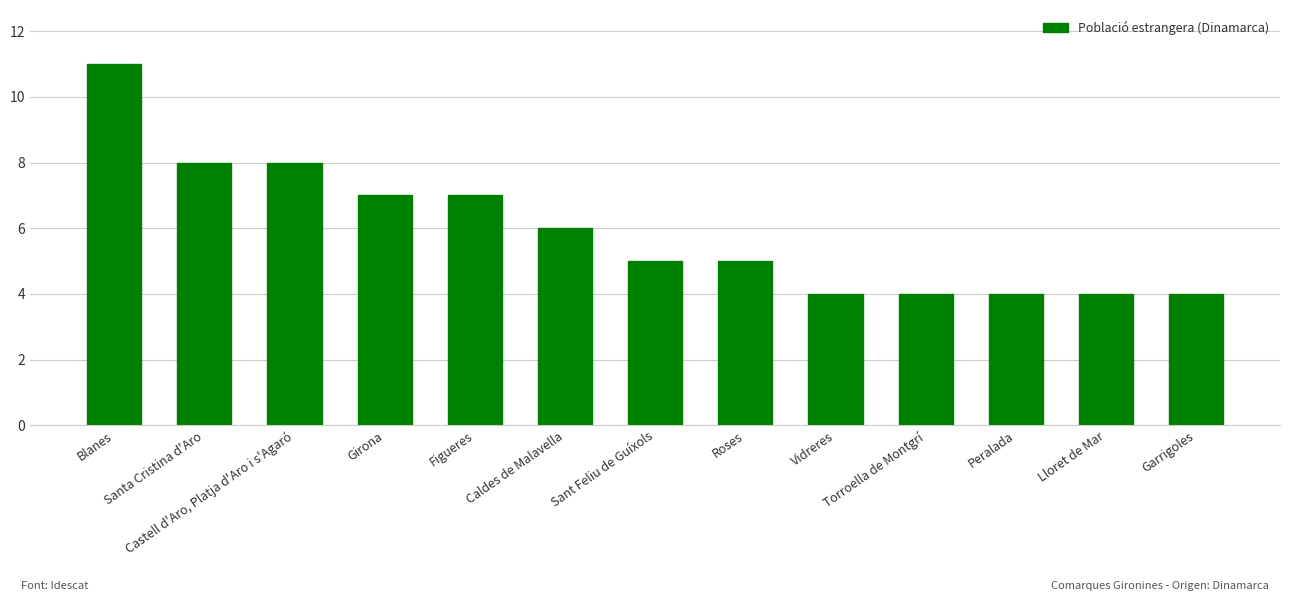

What is the change in value from Blanes to Castell d'Aro, Platja d'Aro i s'Agaró?

-3